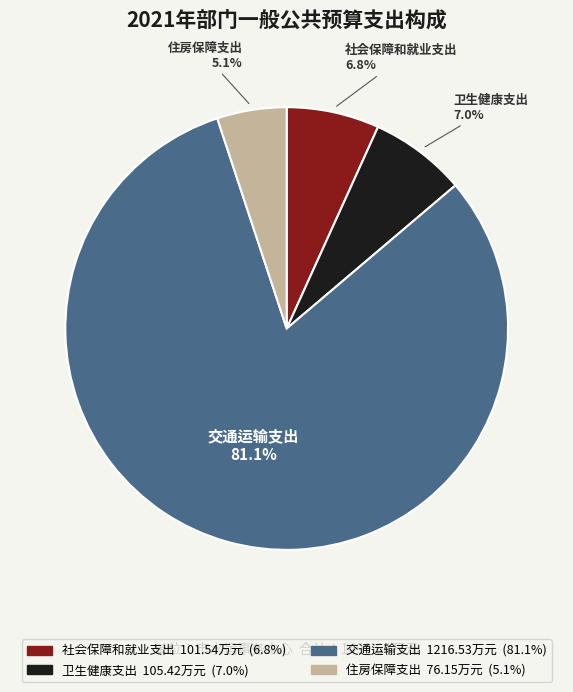

What percentage is the 社会保障和就业支出 slice, to the nearest percent?

7%